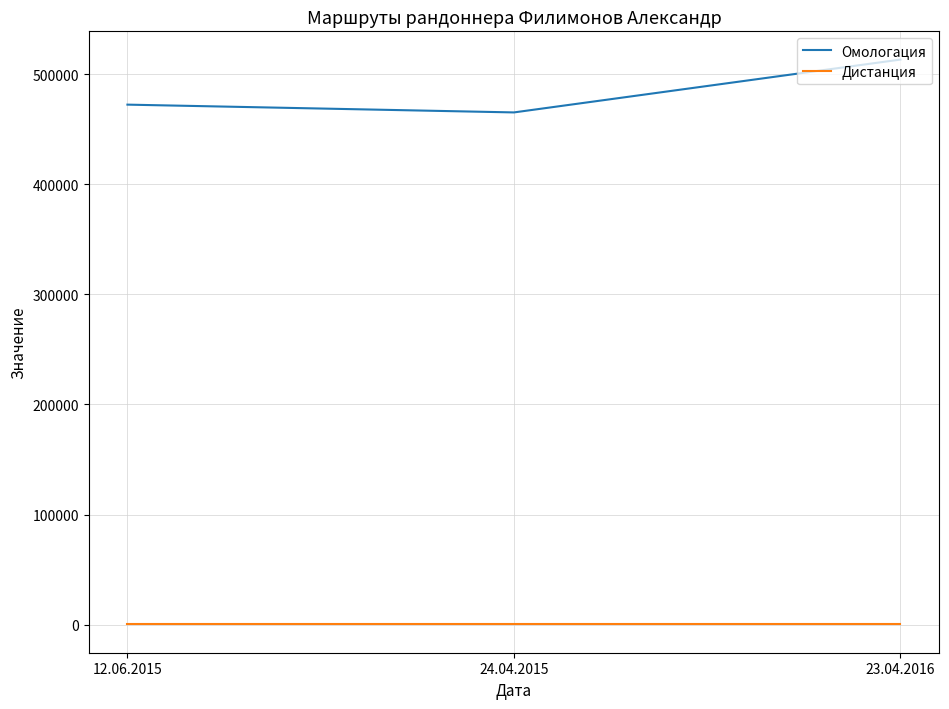

Reading left to right, extract all data points from this chart.

Омологация: 12.06.2015=472308	24.04.2015=465236	23.04.2016=513227
Дистанция: 12.06.2015=200	24.04.2015=200	23.04.2016=200